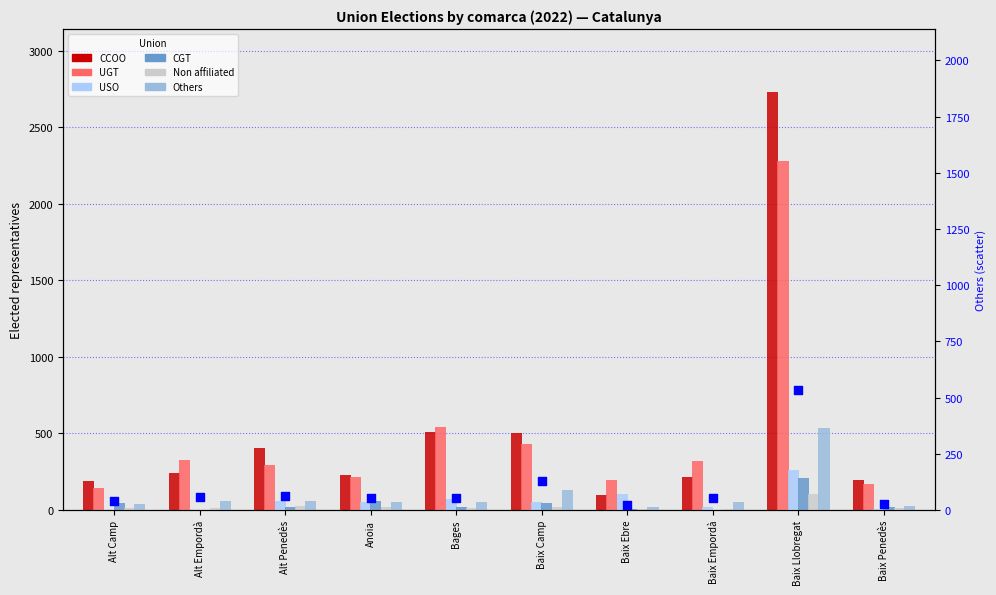

Which series has the largest Y range (max minus min)?

CCOO